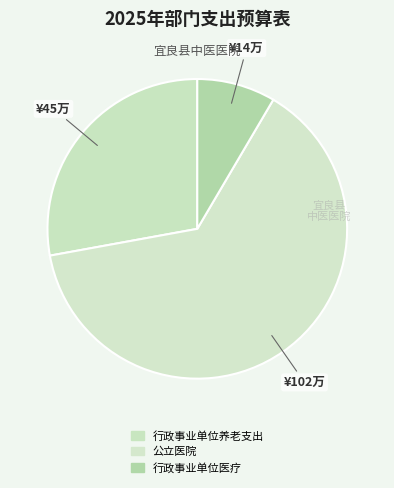

What percentage do 公立医院 and 行政事业单位养老支出 together represent?

91.5%